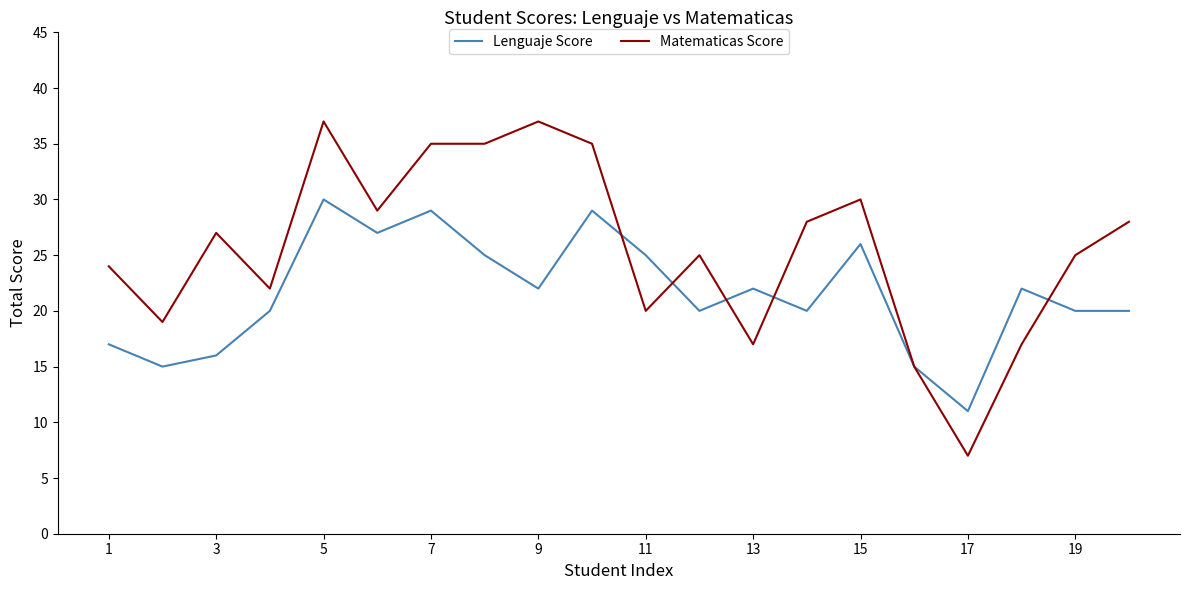

List the series in order of their peak value, lowest first.

Lenguaje Score, Matematicas Score